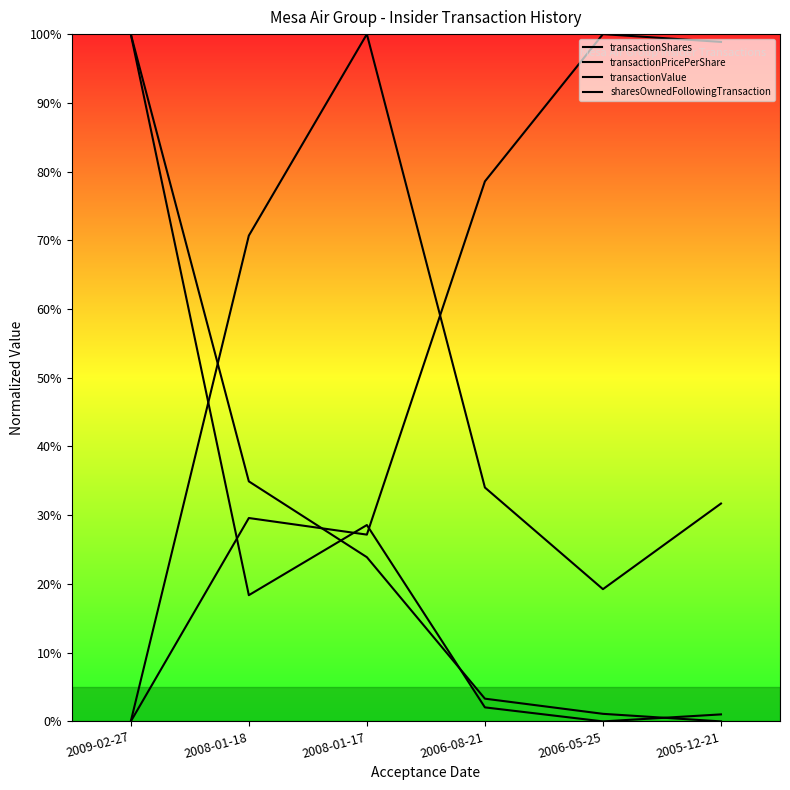

At how many categories does at least one series exceed 0?

6